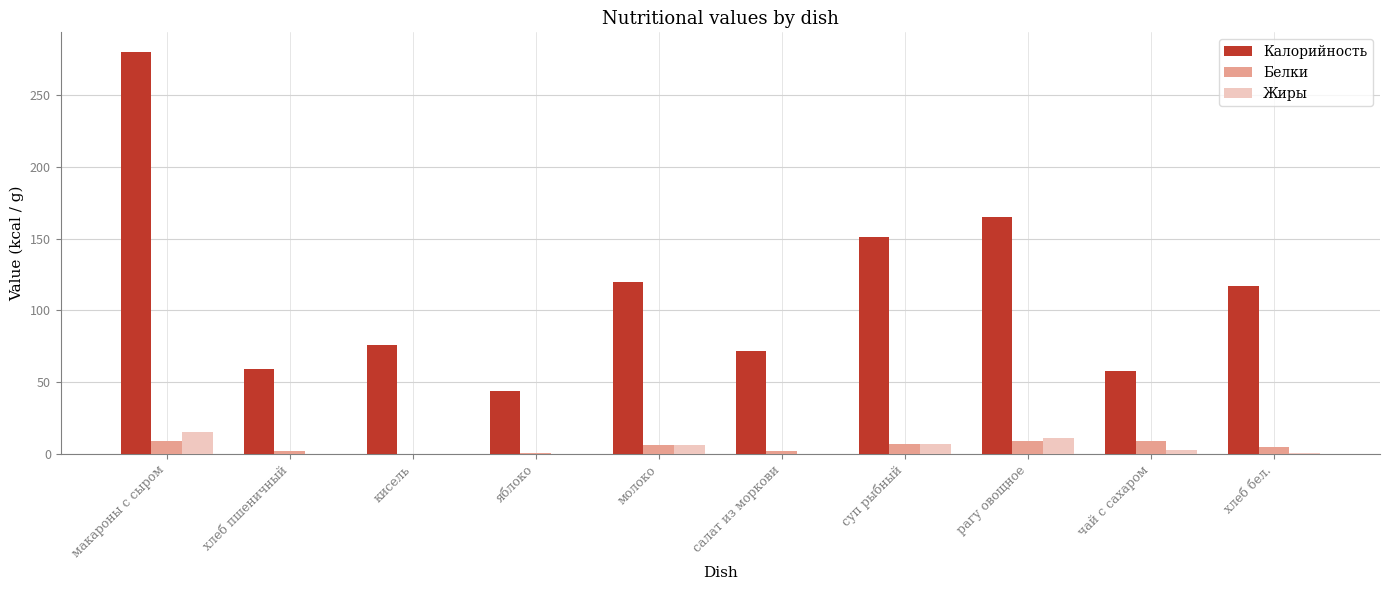

True or false: Белки has a value of 7.0 at суп рыбный.

True